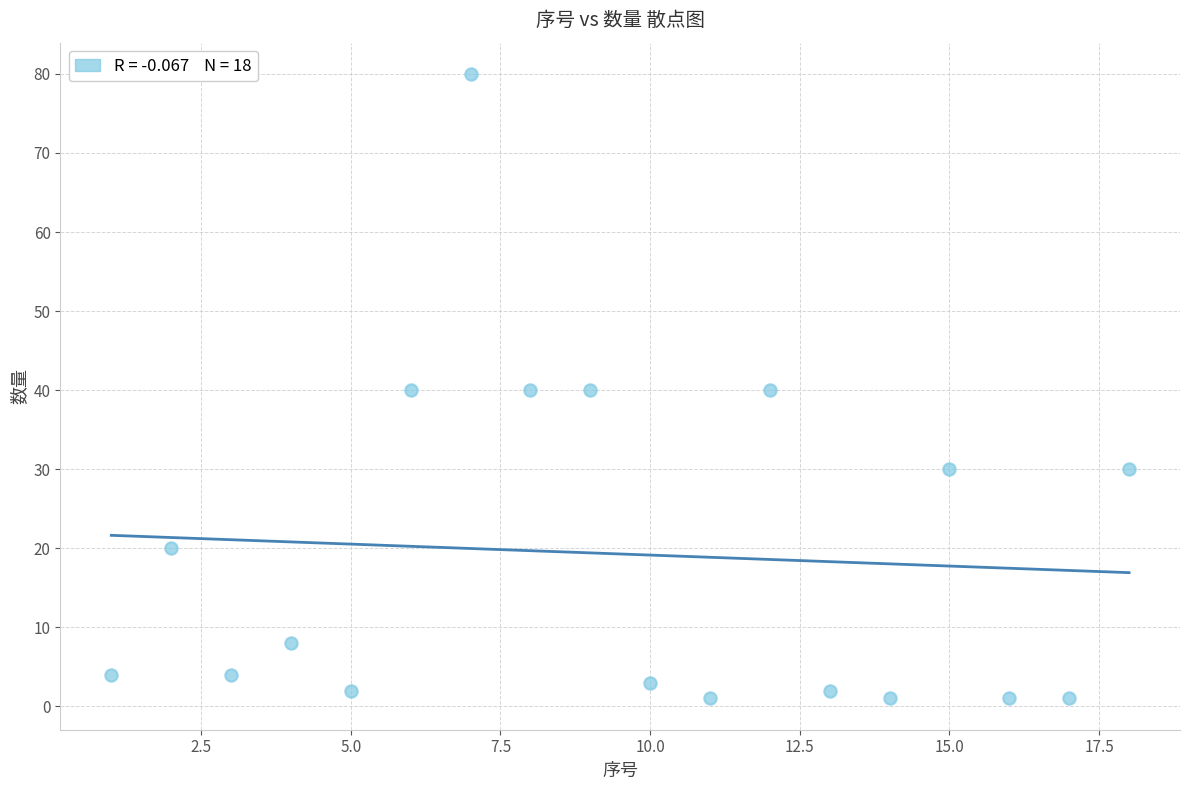

What is the range of Y values (max minus min)?

79